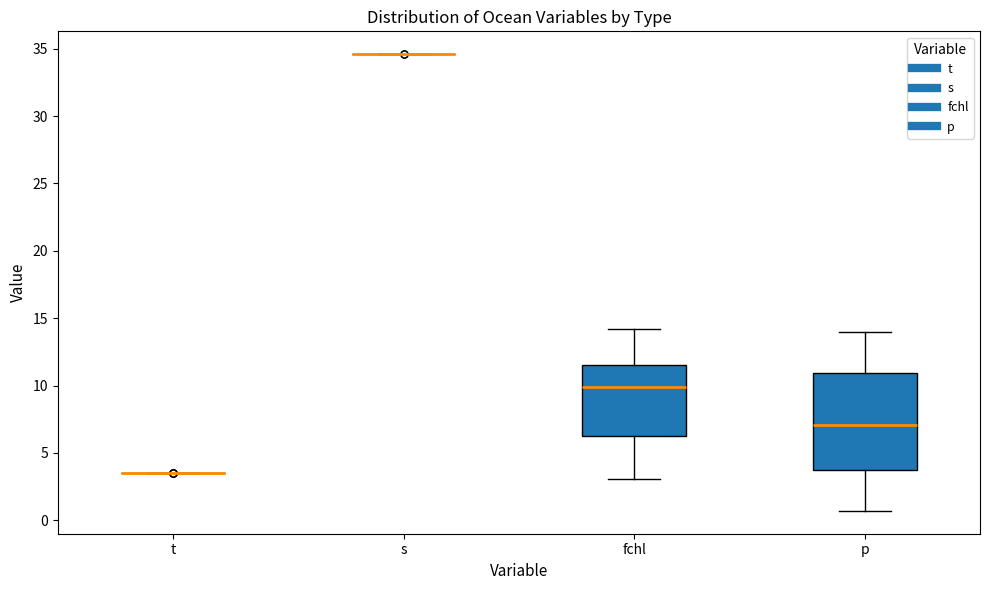

Reading left to right, read every box against the y-axis: the position of its median line, the range the box covers, and the ends of its whiskers. The values are not printed on the chart, so give them approximately, as read against the axis.

t: box collapsed to a line at 3.5, whiskers 3.5 to 3.5
s: box collapsed to a line at 34.5, whiskers 34.5 to 34.5
fchl: median 10.0, box 6.0 to 11.5, whiskers 3.0 to 14.0
p: median 7.0, box 4.0 to 11.0, whiskers 0.5 to 14.0